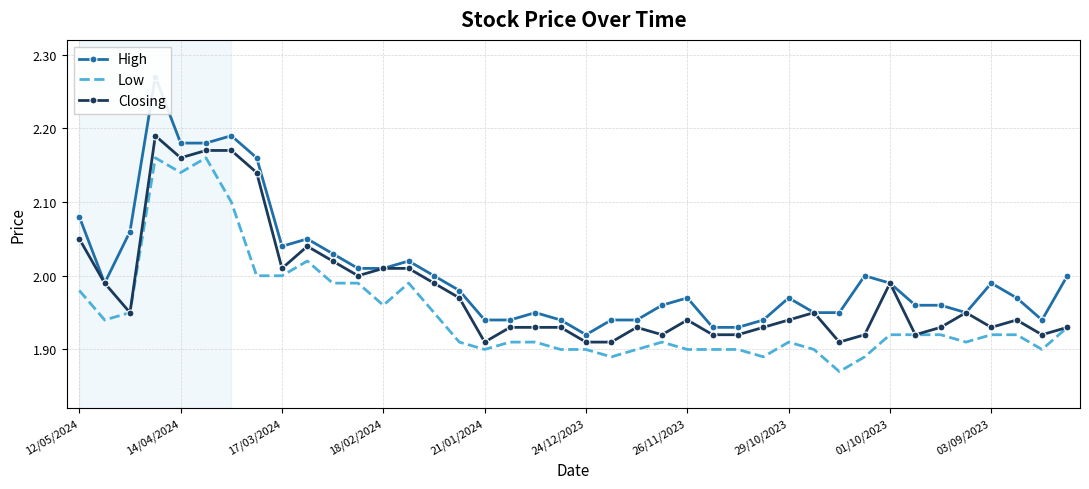

Is the value of Low at 23 greater than the value of Closing at 18?

No